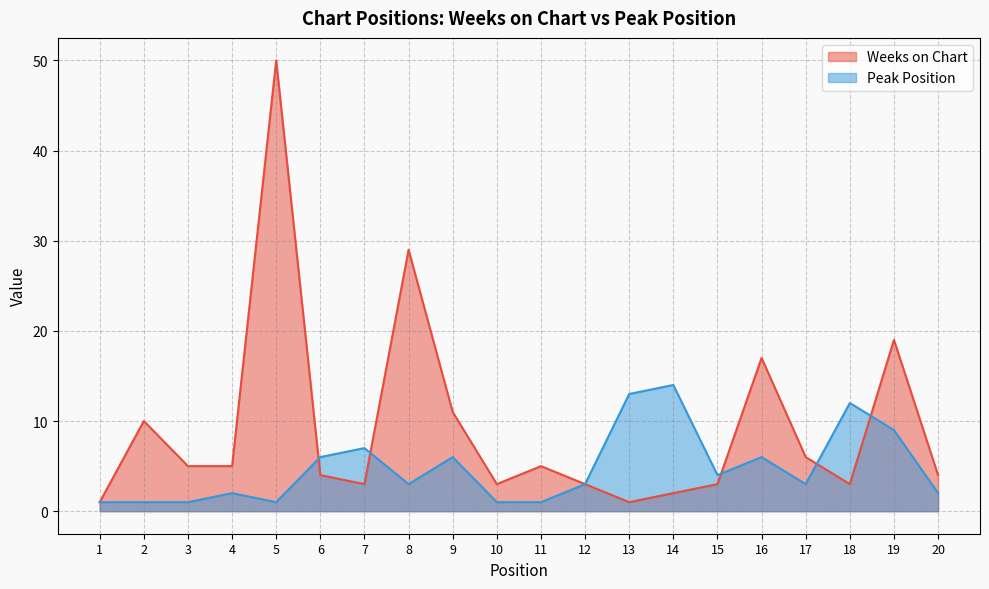

What is the difference between the maximum and minimum values in the Weeks on Chart series?

49